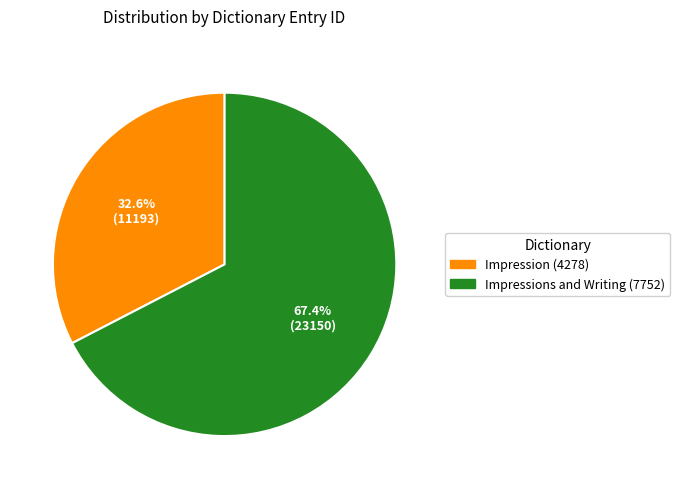

Combined, what portion of the pie is Impression (4278) and Impressions and Writing (7752)?

100.0%